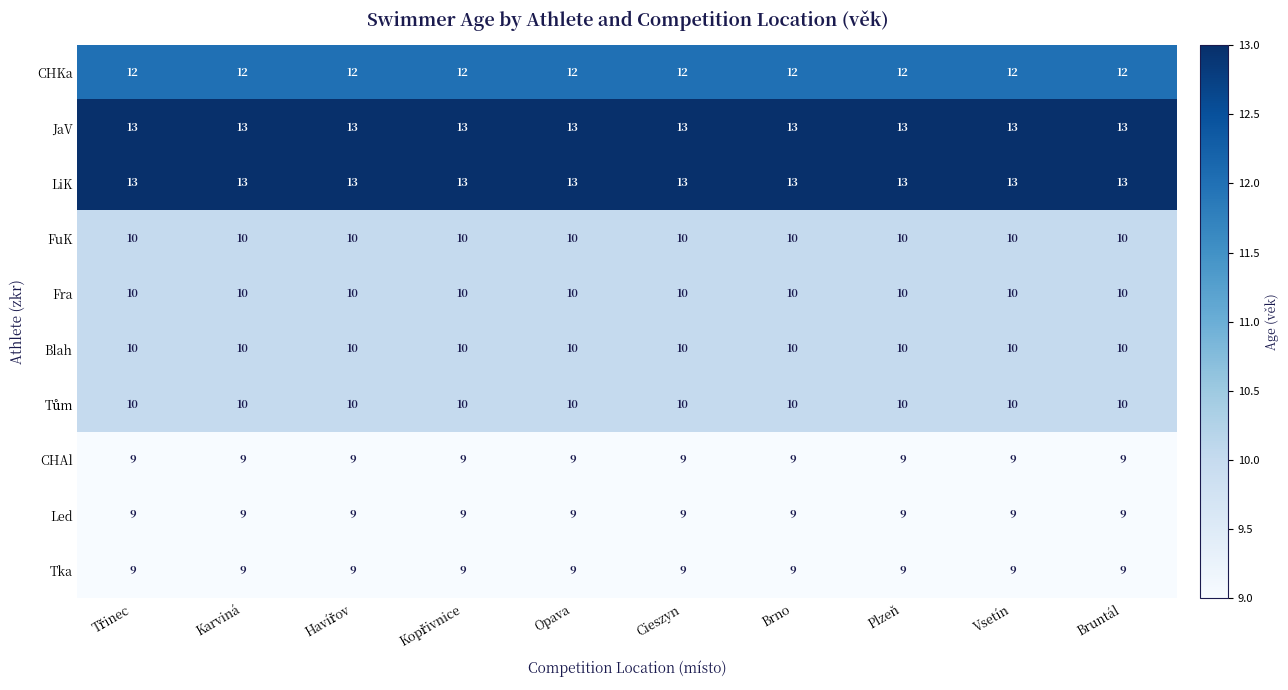

Is it true that Blah equals 3 at Plzeň?

False